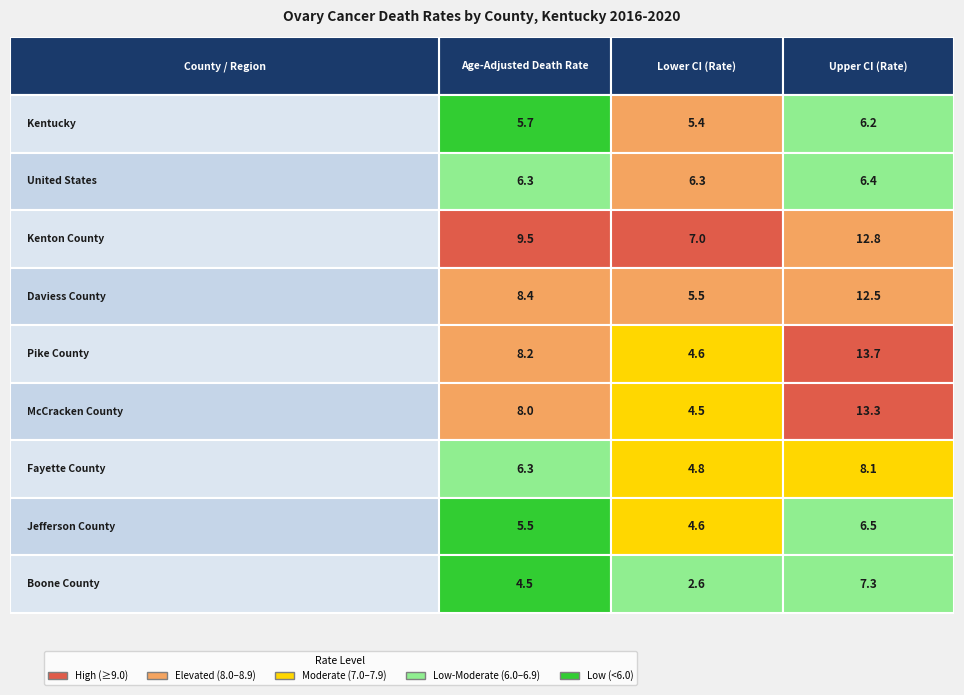

True or false: Kenton County has a value of 16.6 at 0.

False